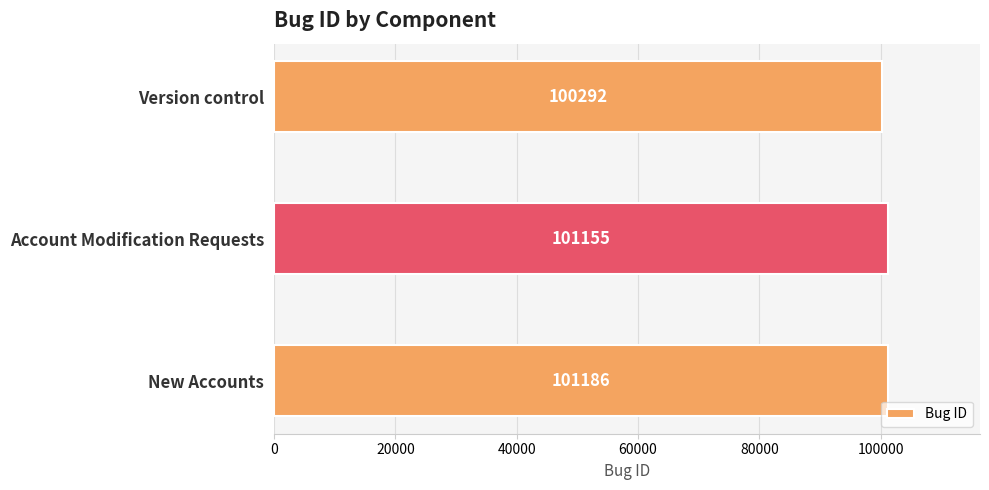

Which category has the highest value across all series?

New Accounts